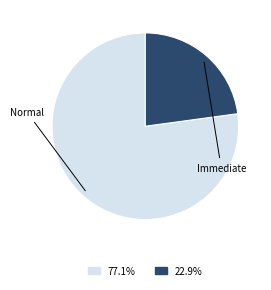

Is there any slice that represents more than half of the pie?

Yes